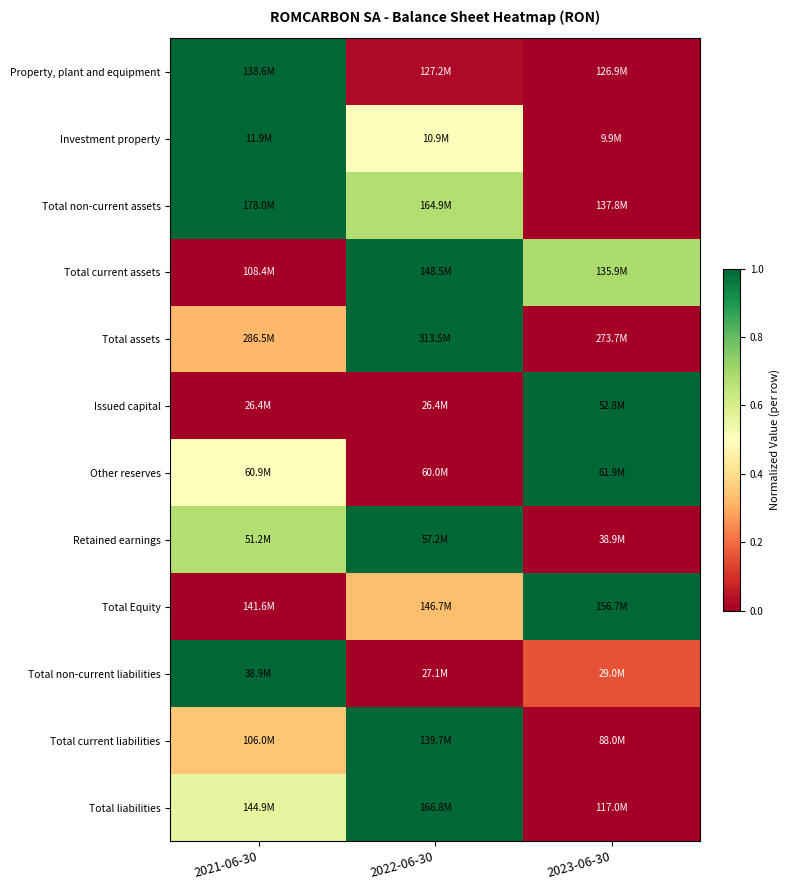

Which has a higher value, 2021-06-30 or 2023-06-30?

2021-06-30